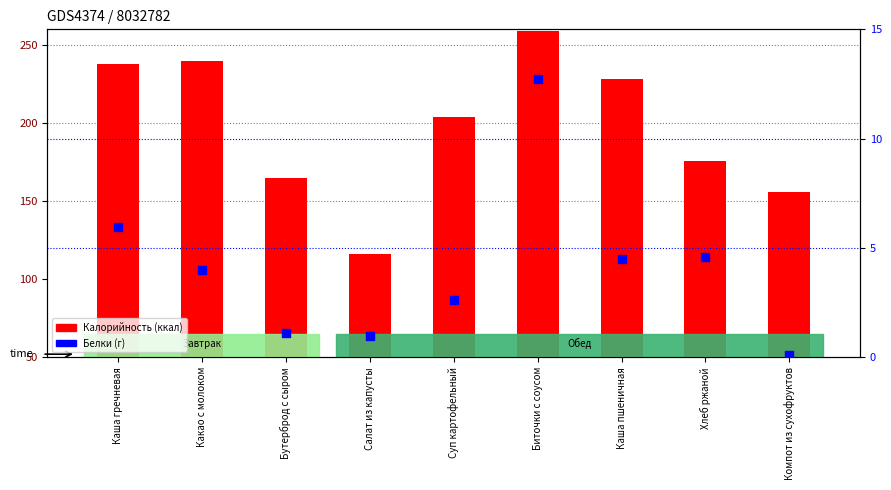

Is the value of Белки (г) at Суп картофельный greater than the value of Калорийность (ккал) at Какао с молоком?

No